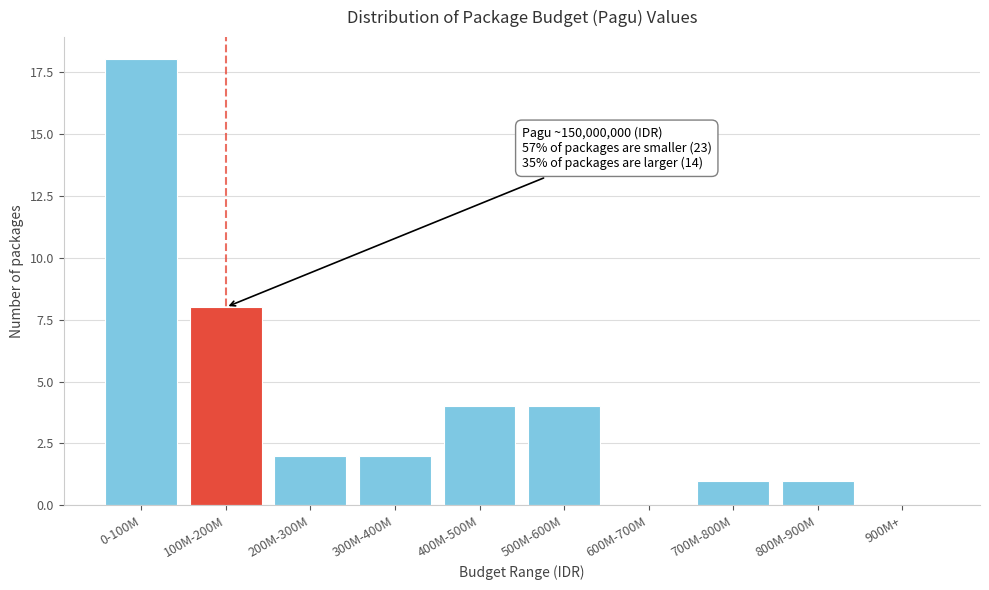

Reading left to right, transcribe all the data shown in this chart.

0-100M=18	100M-200M=8	200M-300M=2	300M-400M=2	400M-500M=4	500M-600M=4	600M-700M=0	700M-800M=1	800M-900M=1	900M+=0